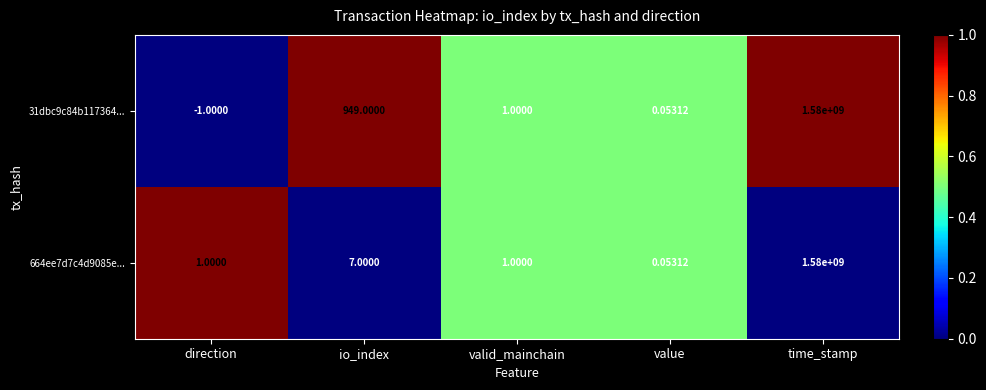

Which series changed the most between io_index and time_stamp?

664ee7d7c4d9085e...